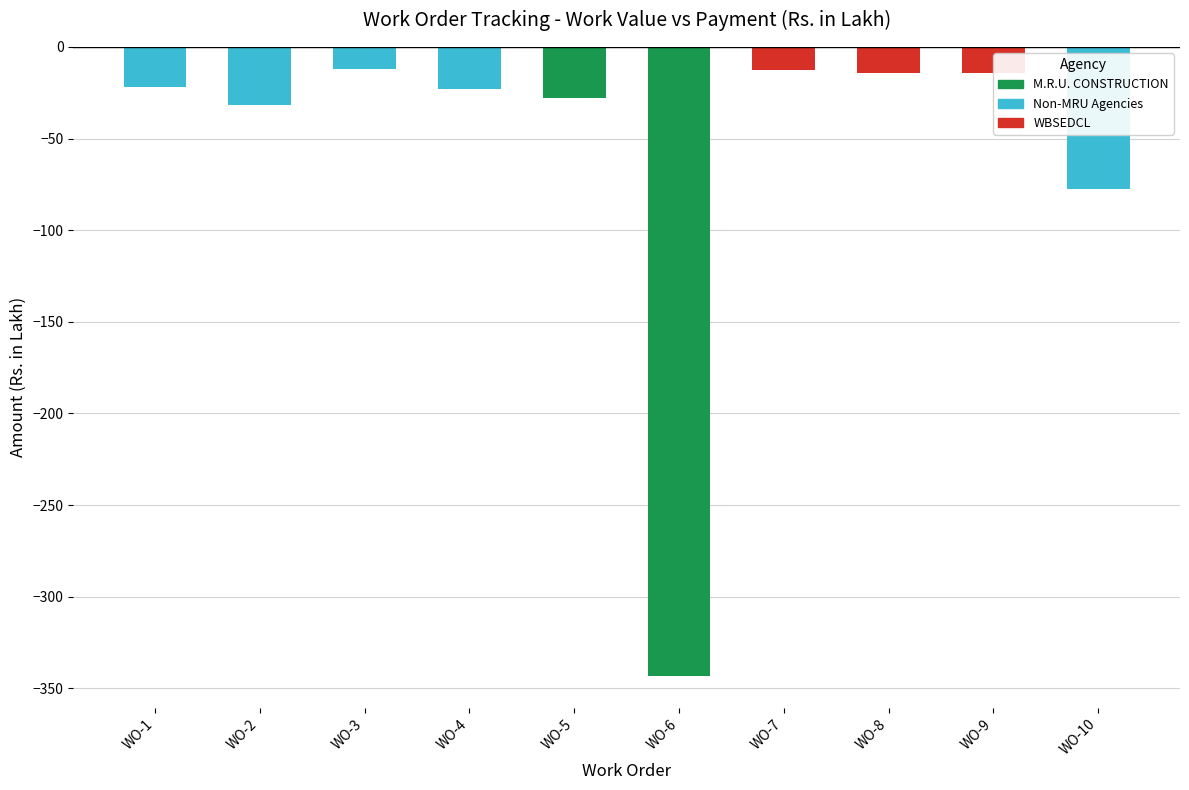

Is it true that the value at WO-10 is -77.7?

True